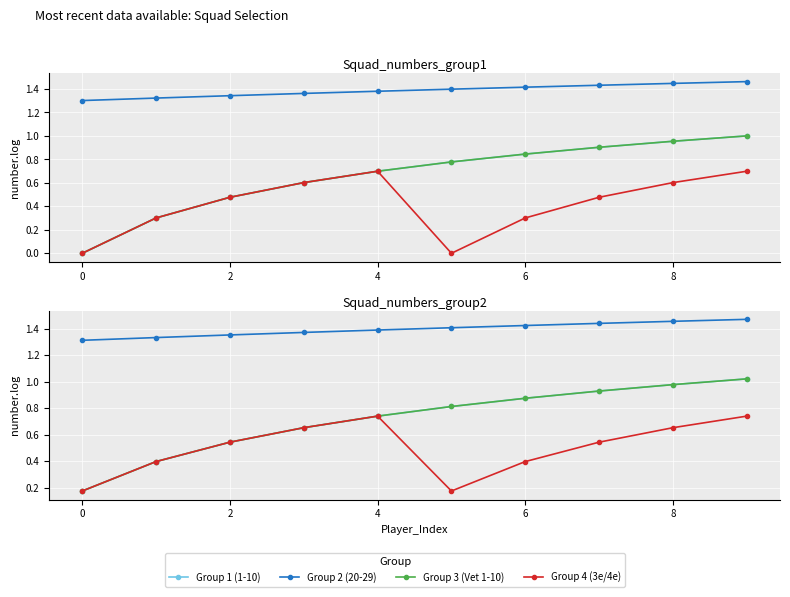

Does the chart display data point markers on the line(s)?

Yes